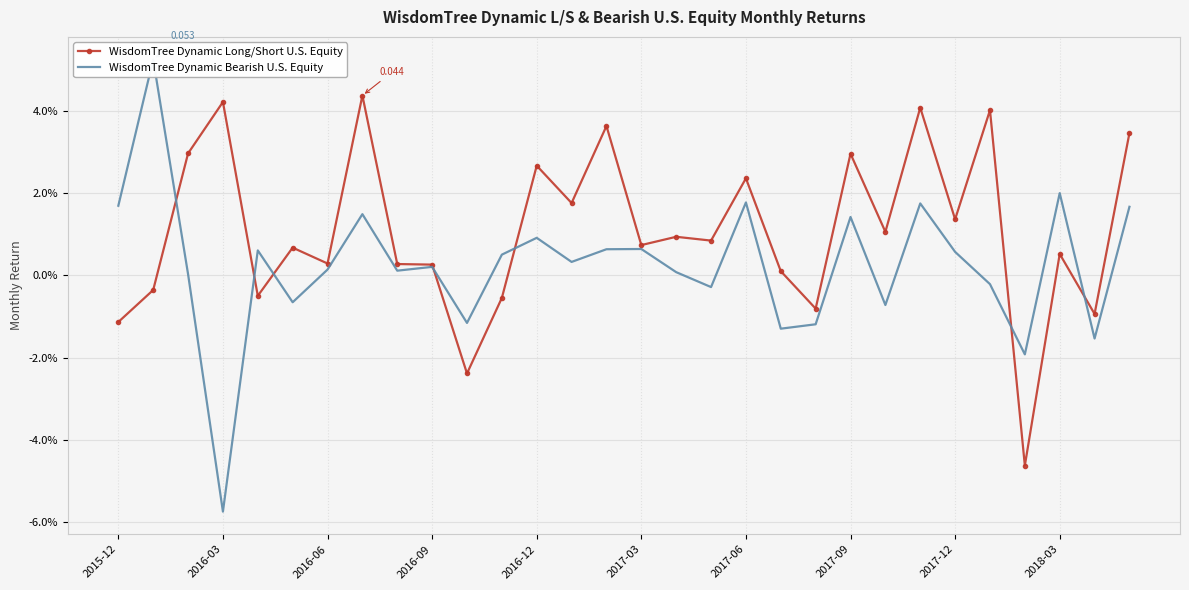

Rank the series by their average value, from highest to lowest.

WisdomTree Dynamic Long/Short U.S. Equity, WisdomTree Dynamic Bearish U.S. Equity